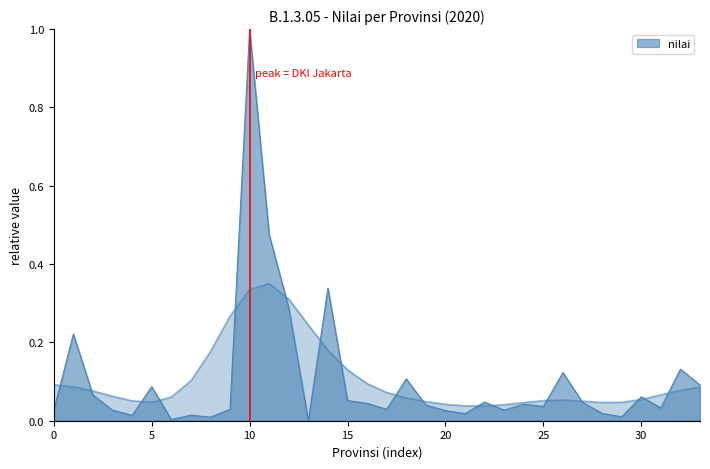

Between Kalimantan Selatan and DKI Jakarta, which is larger?

DKI Jakarta